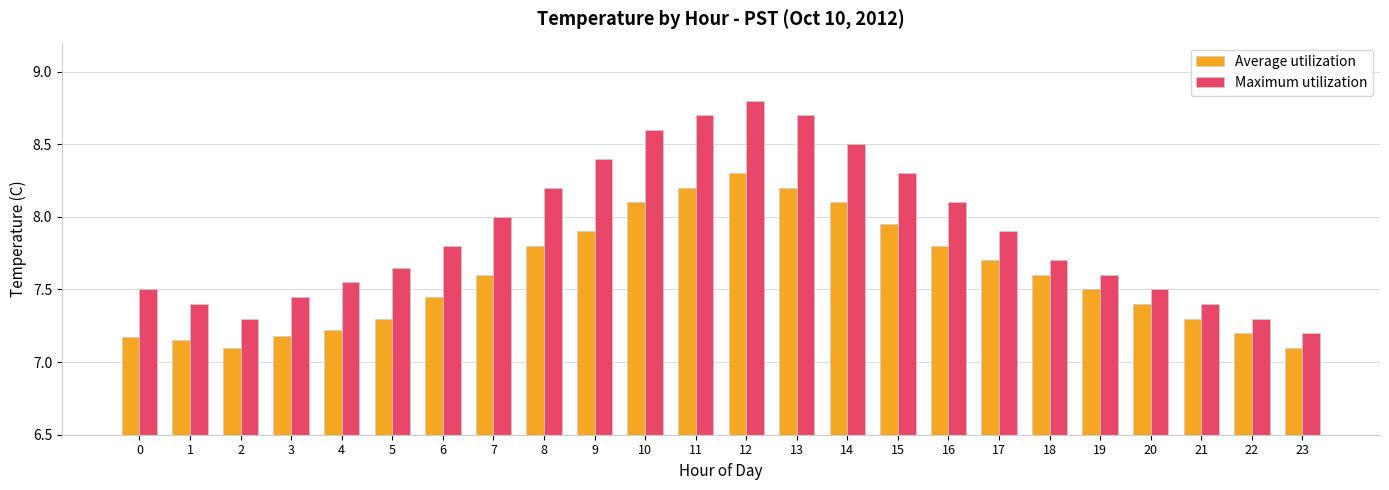

How many categories are shown in the chart?

24